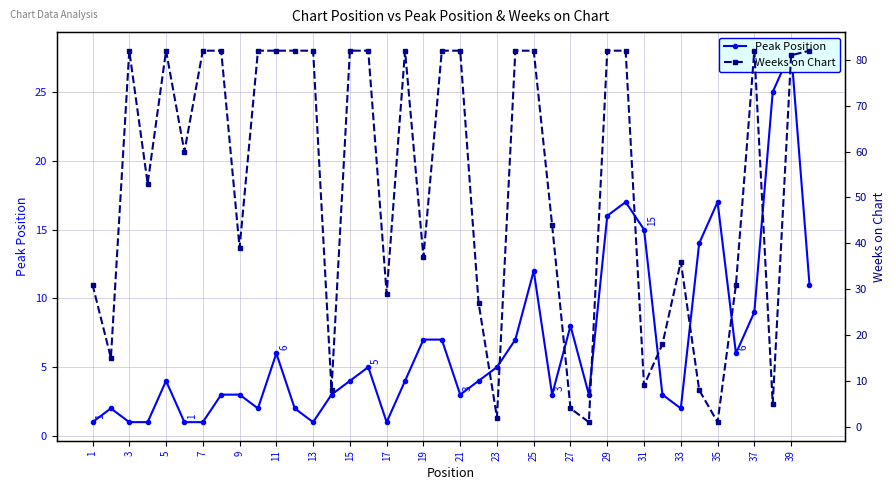

Is this an area chart (filled region under the line)?

No